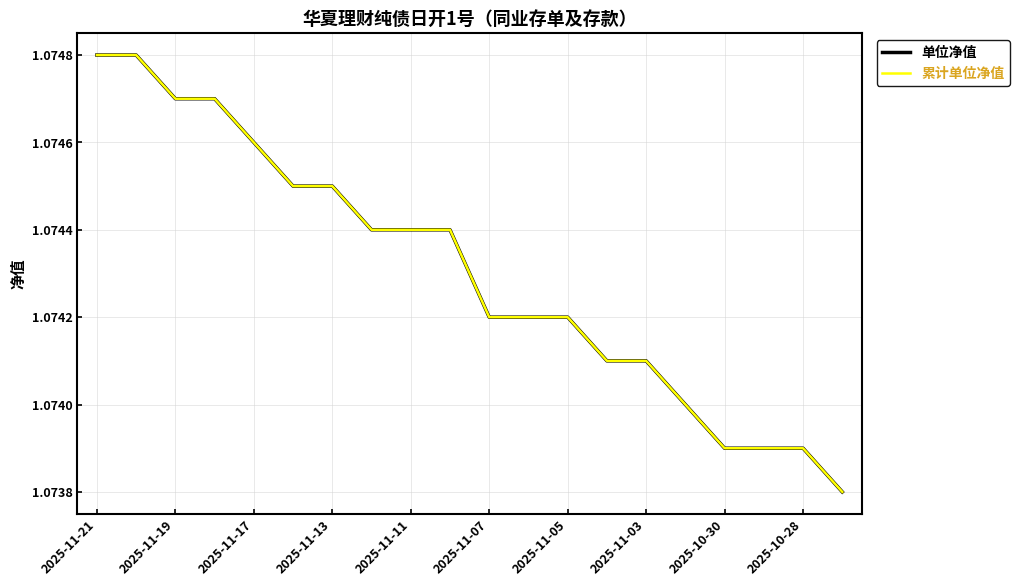

What is the sum of all 累计单位净值 values?

21.5